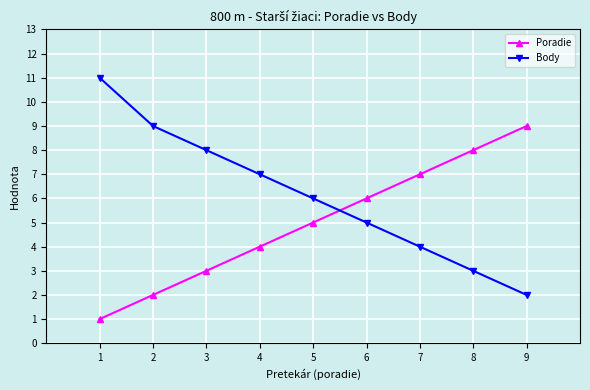

Between which two adjacent categories do Poradie and Body first intersect?

5 and 6